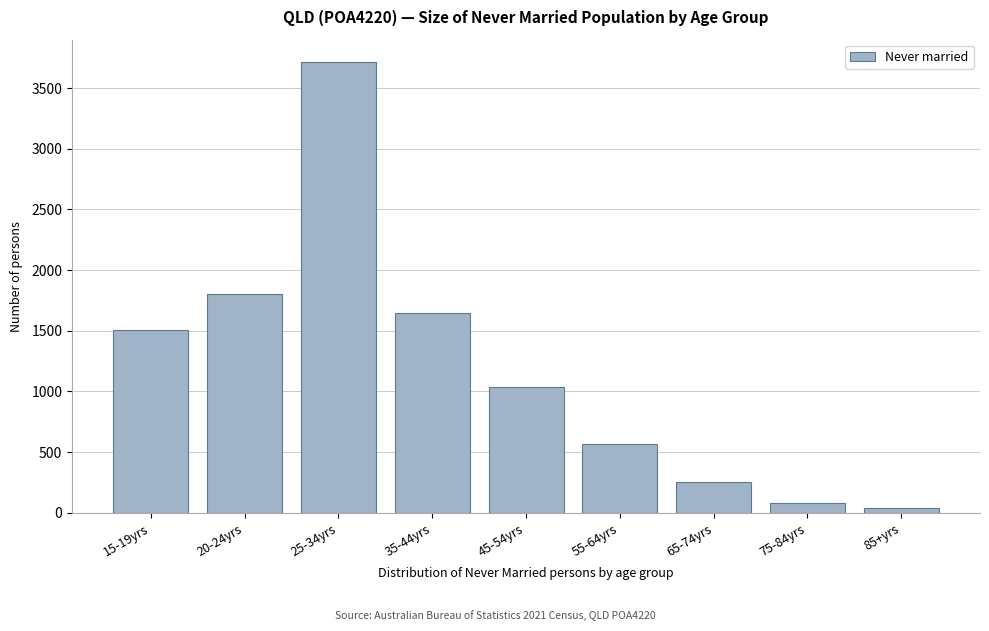

Reading left to right, transcribe all the data shown in this chart.

15-19yrs=1506	20-24yrs=1804	25-34yrs=3713	35-44yrs=1644	45-54yrs=1035	55-64yrs=567	65-74yrs=255	75-84yrs=82	85+yrs=38